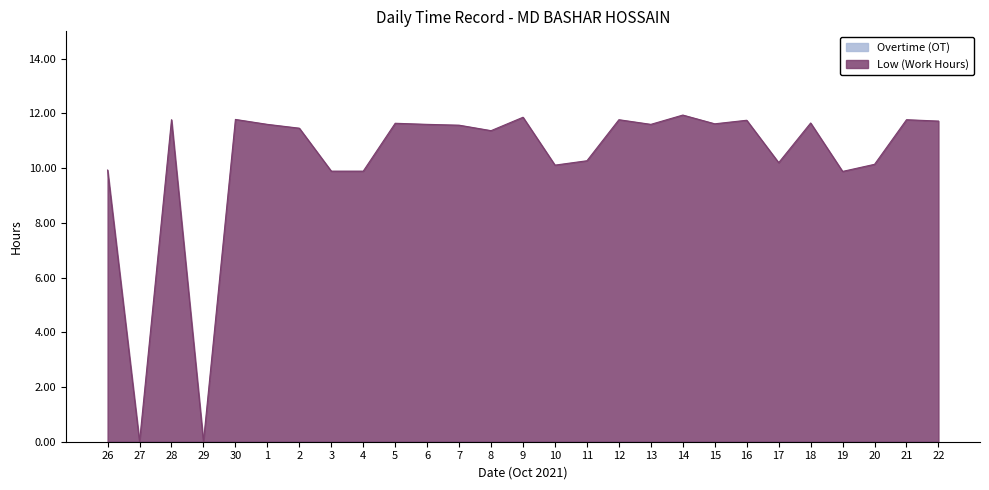

Where does the data first go above 11?

28